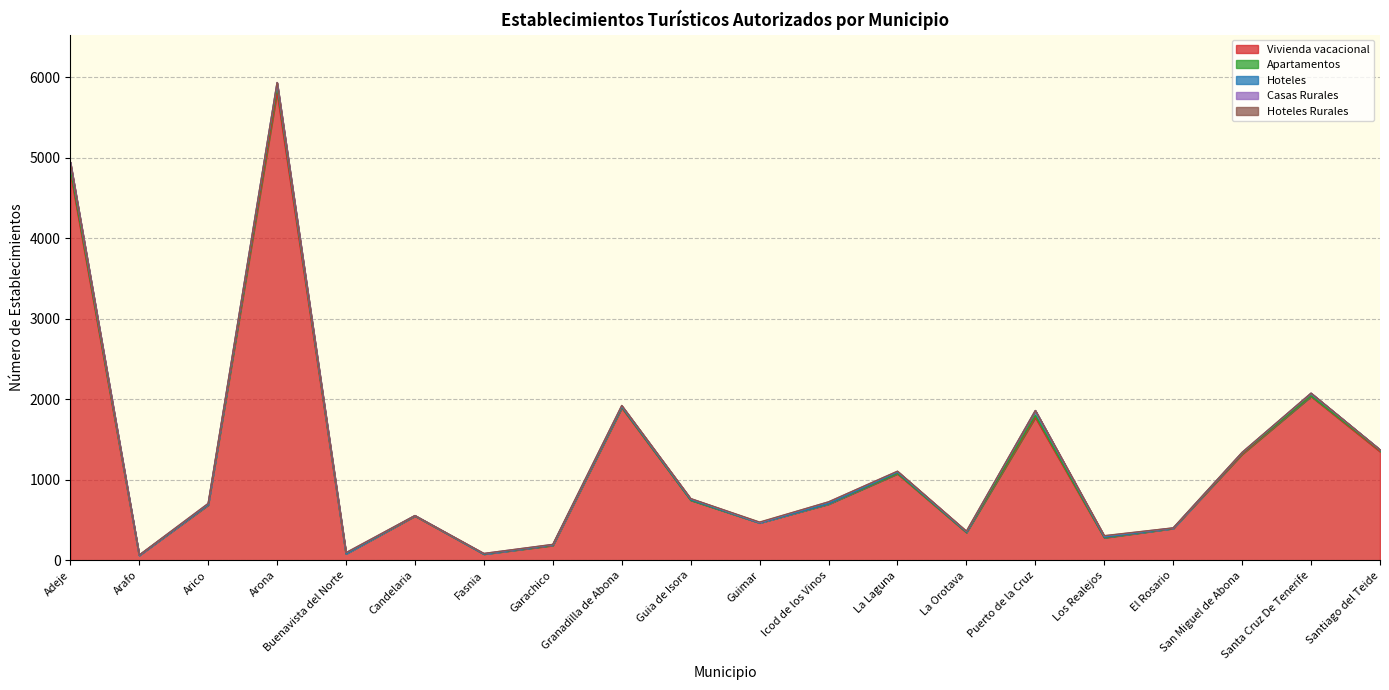

How many lines are shown in the chart?

5